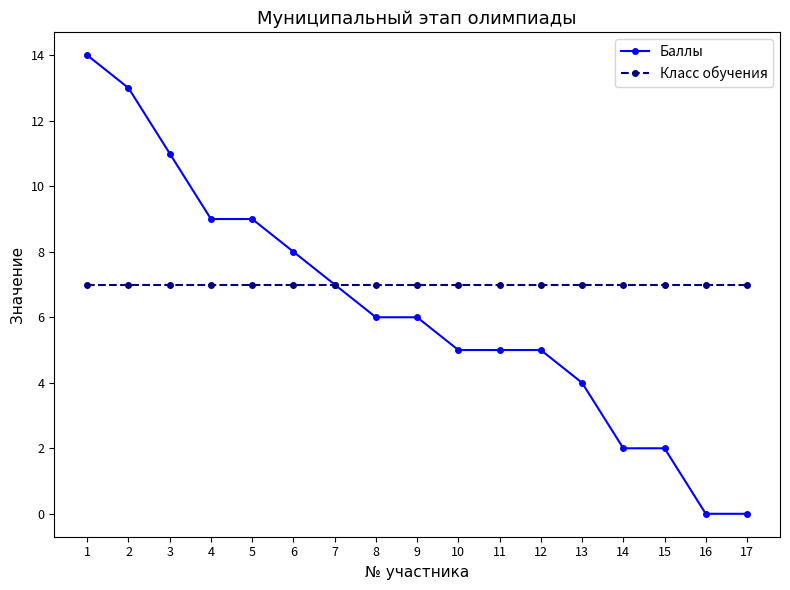

What is the greatest value displayed?

14